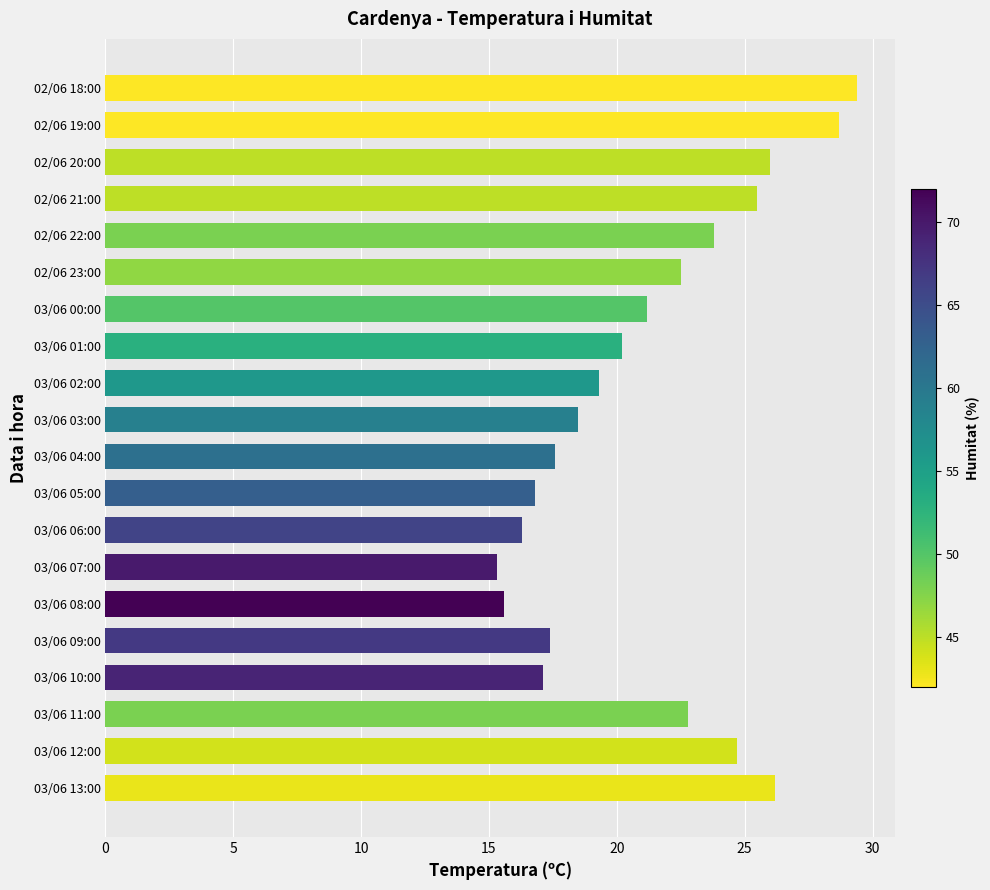

How many data points are above 21?

10